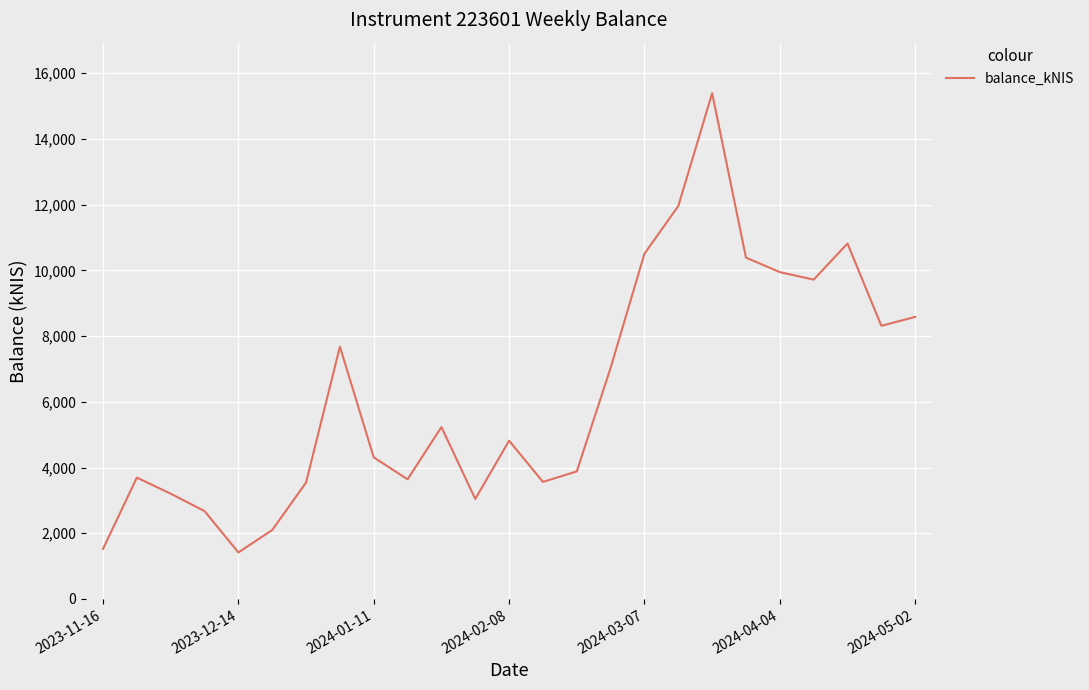

What is the difference between the maximum and minimum values?

13978.4